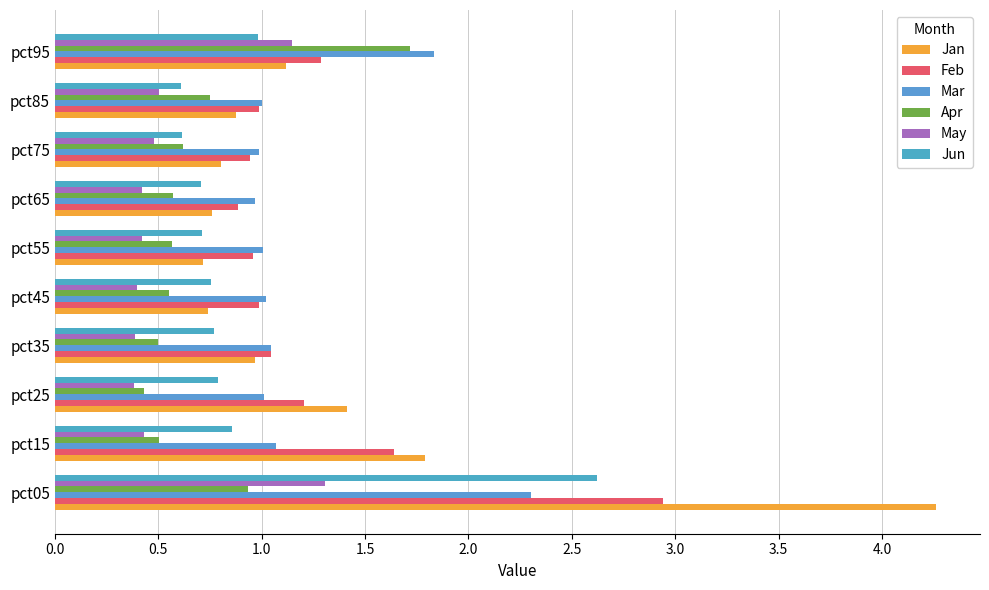

How many distinct data groups are displayed?

6